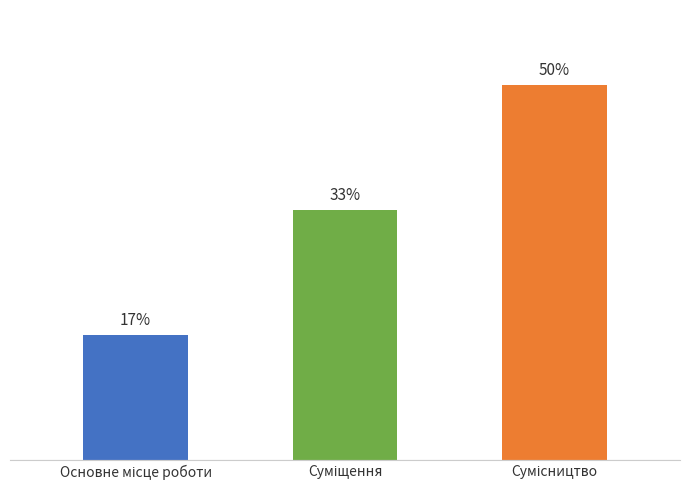

What is the label of the 1st bar from the left?

Основне місце роботи